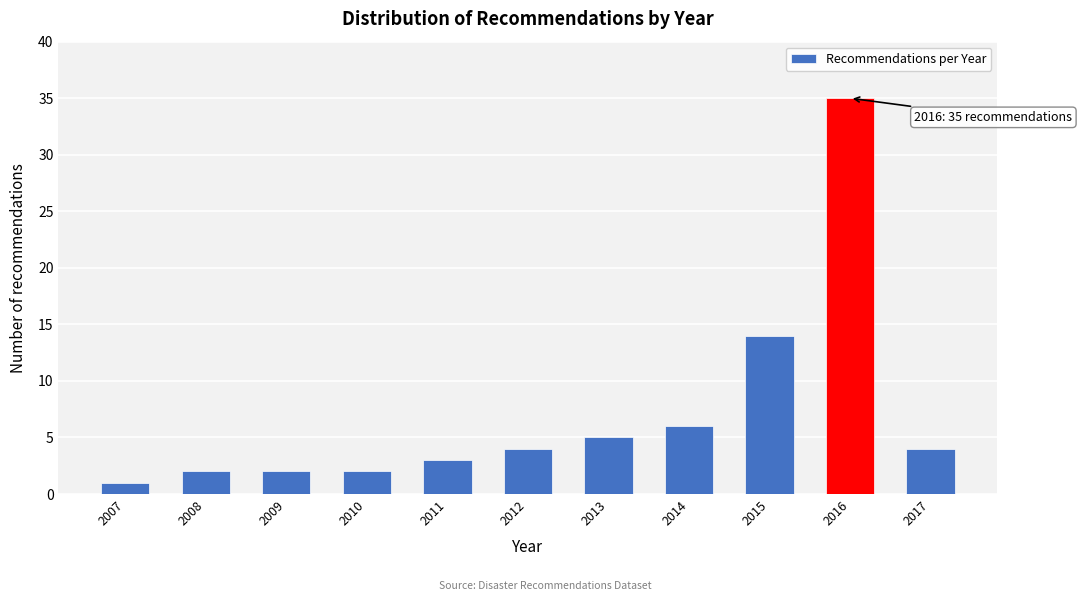

Reading left to right, what are all the values shown in this chart?

1	2	2	2	3	4	5	6	14	35	4